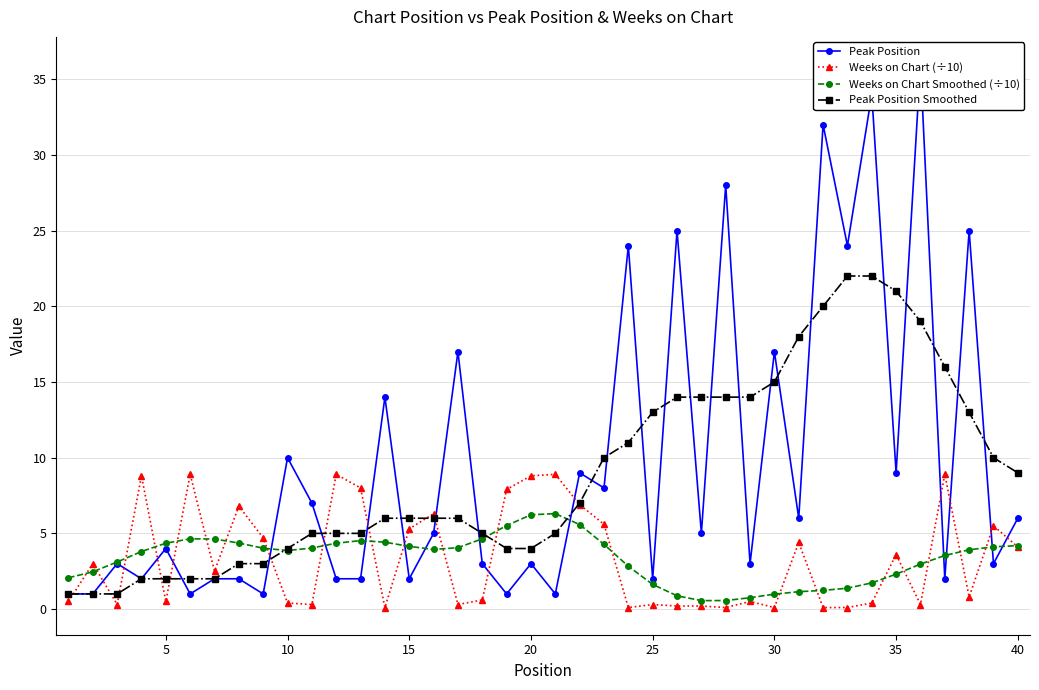

Which series has the largest total across all categories?

Peak Position